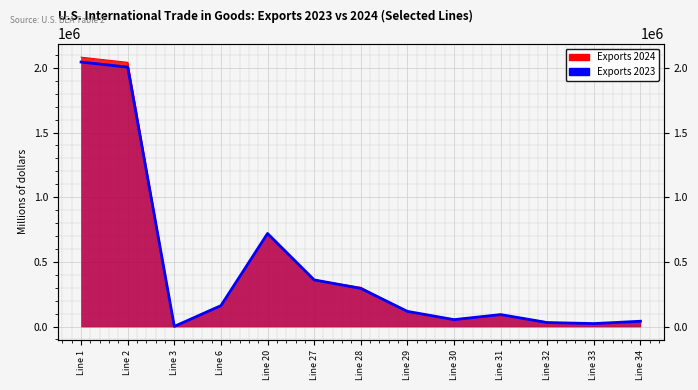

What is the sum of all values?

5948063